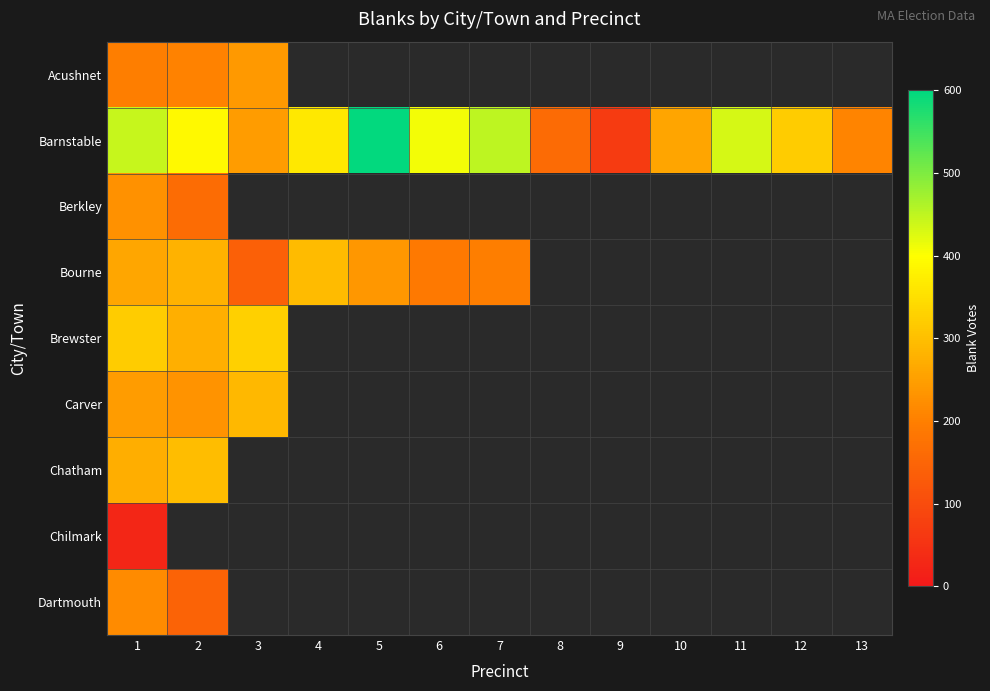

Rank the series at 11 from lowest to highest value.

Acushnet, Berkley, Bourne, Brewster, Carver, Chatham, Chilmark, Dartmouth, Barnstable